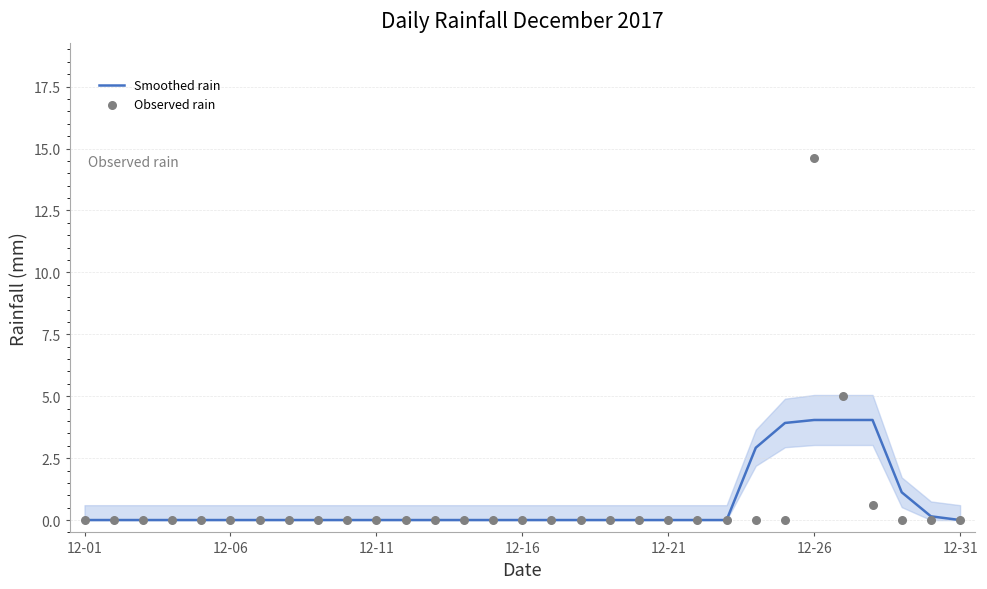

Which series has the largest Y range (max minus min)?

Observed rain